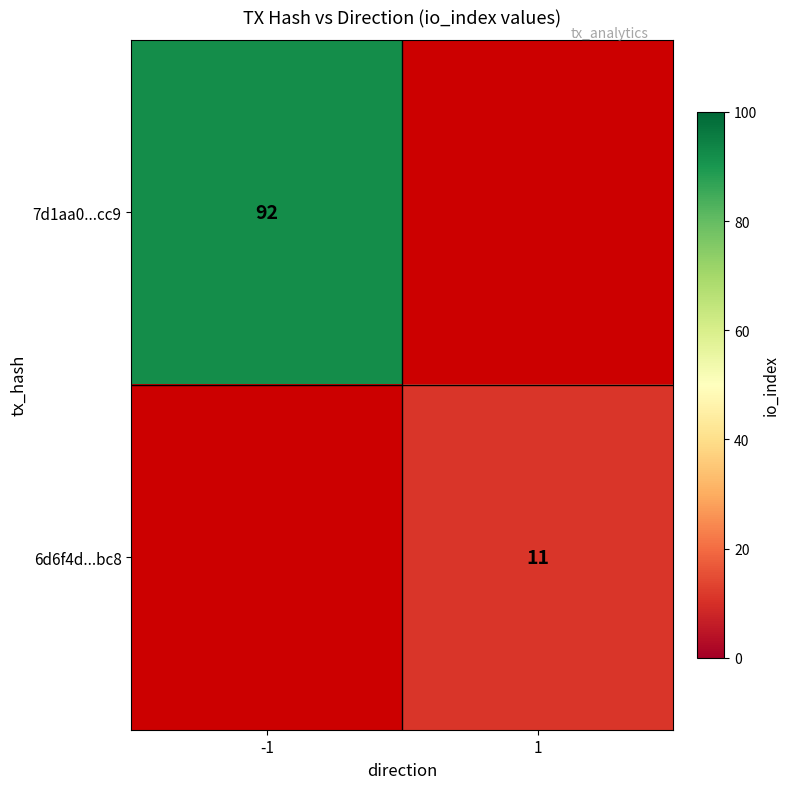

The value of 6d6f4d...bc8 at 1 is 5. True or false?

False